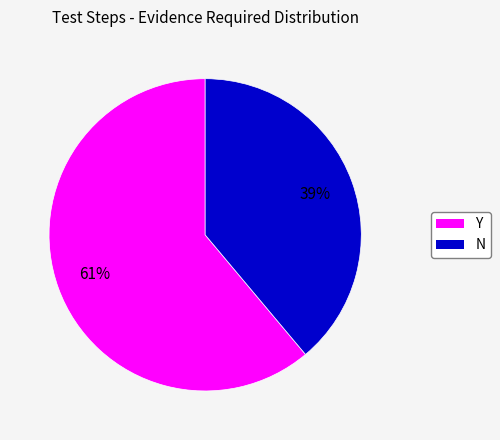

To the nearest percent, what is the difference between the largest and smallest slice percentages?

22%